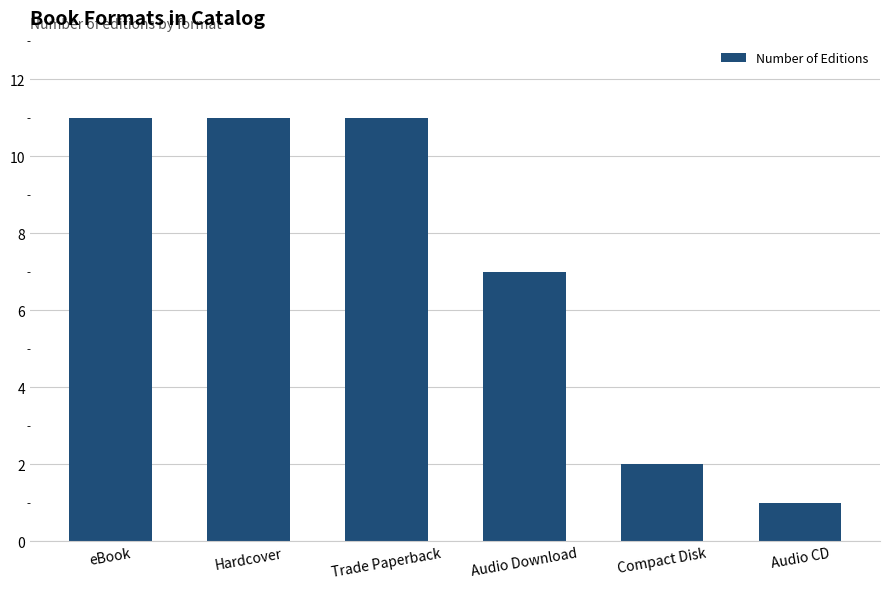

What is the label of the 3rd bar from the left?

Trade Paperback